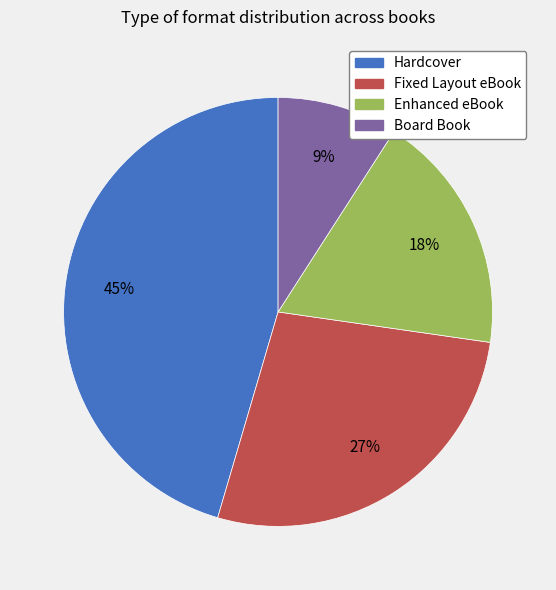

To the nearest percent, what is the average slice percentage?

25%